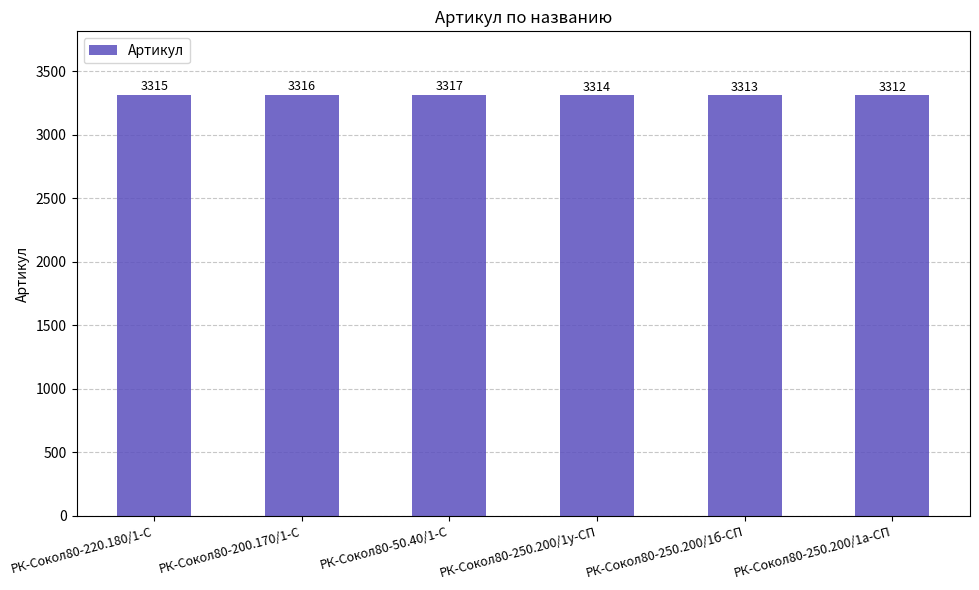

What is the difference between the values at РК-Сокол80-250.200/1а-СП and РК-Сокол80-200.170/1-С?

4